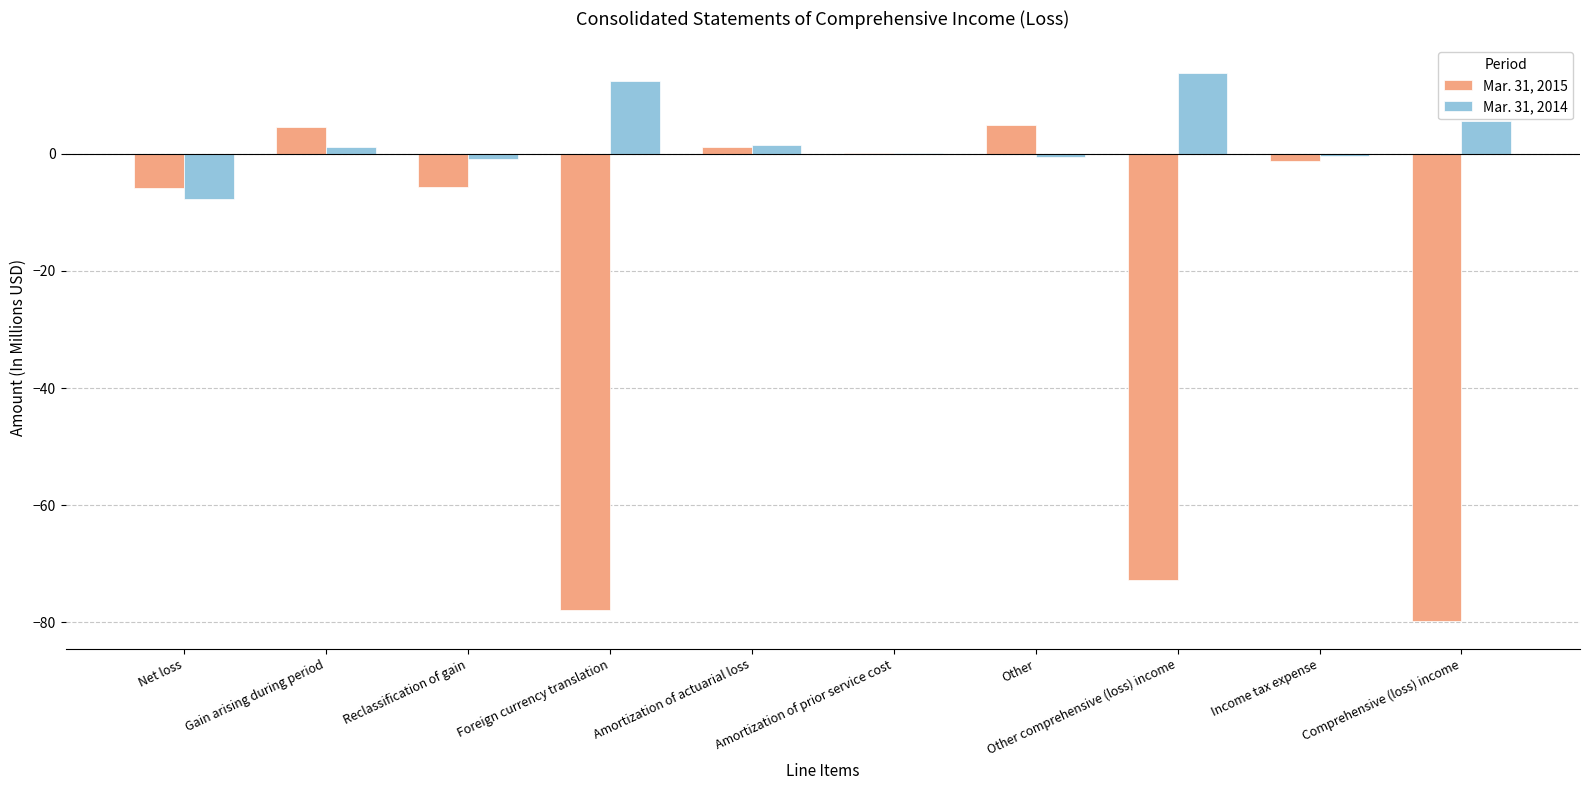

What is the sum of all Mar. 31, 2014 values?

25.0